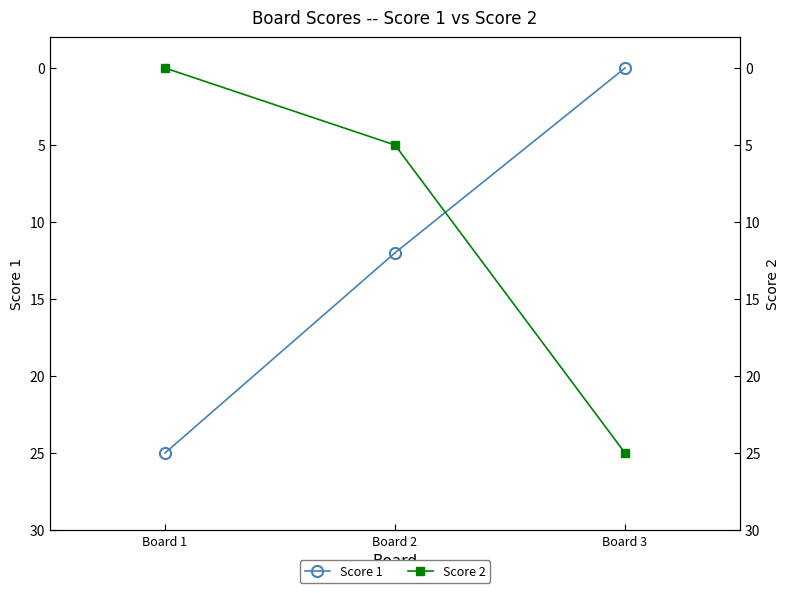

Is this an area chart (filled region under the line)?

No